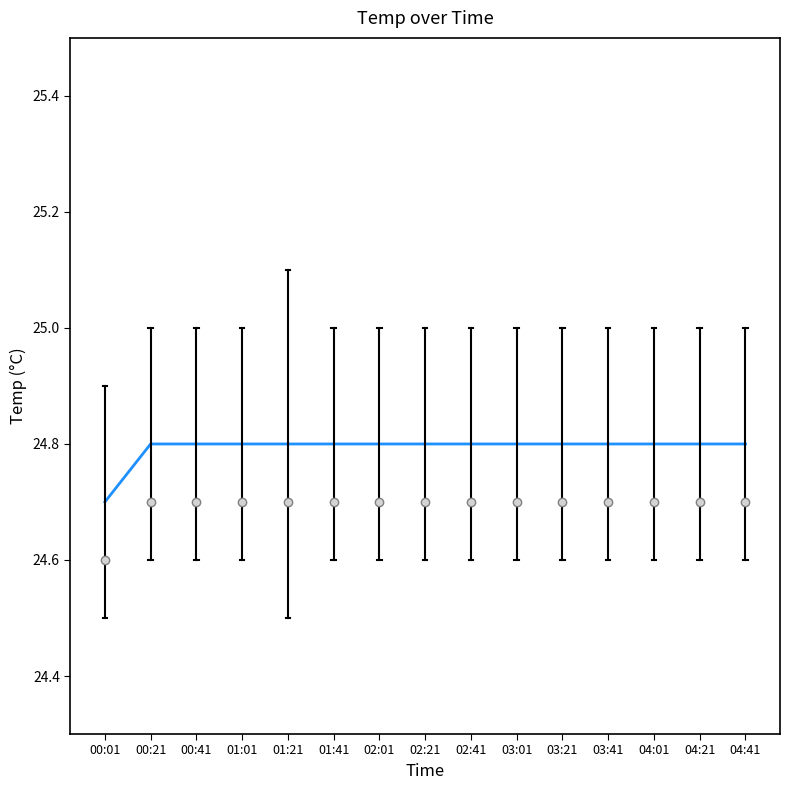

Which category has the lowest value across all series?

00:01